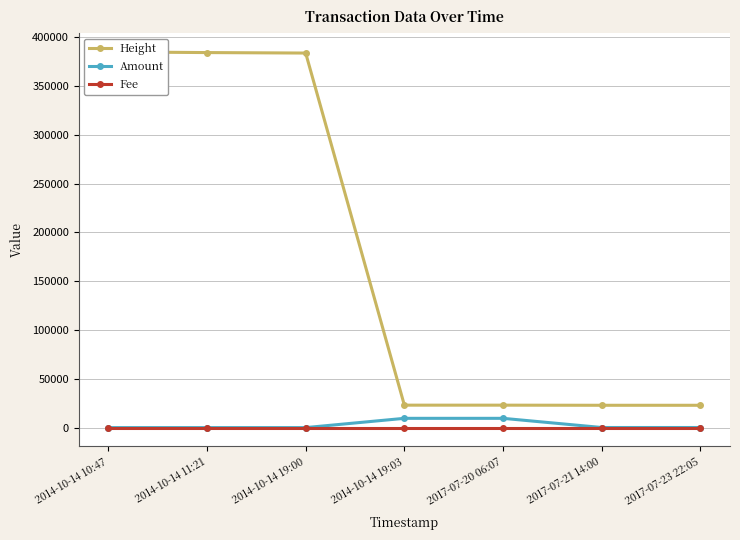

At 2014-10-14 11:21, list the series in order from smallest to largest.

Amount, Fee, Height